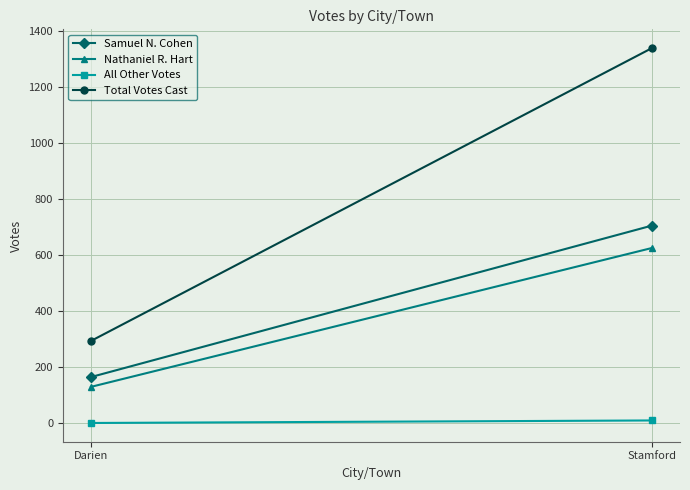

Is it true that Total Votes Cast equals 460 at Darien?

False